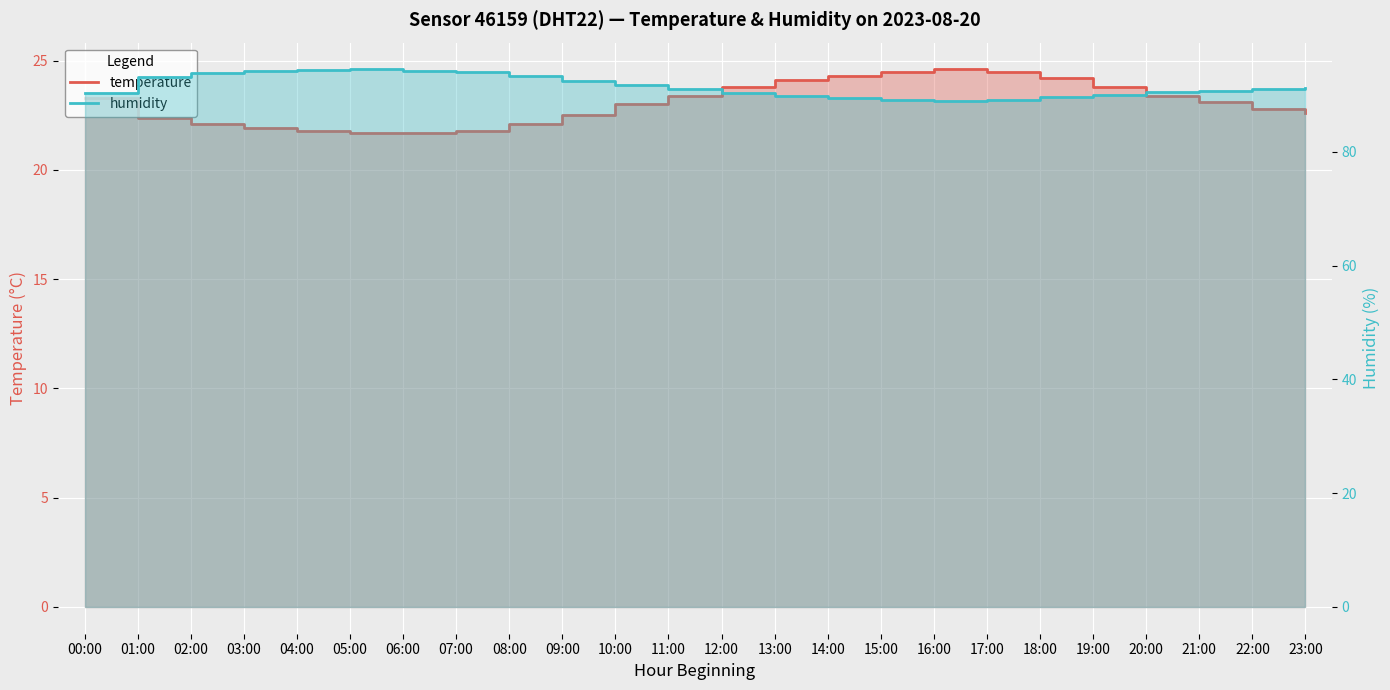

Does the chart display data point markers on the line(s)?

No